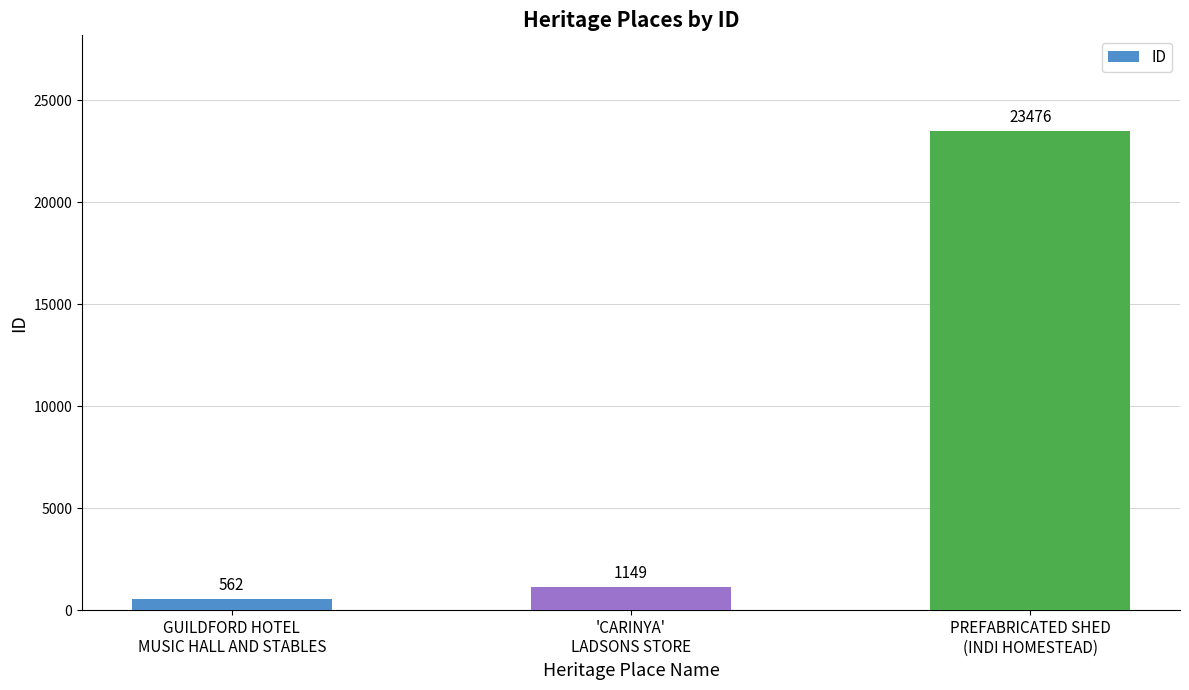

How many categories are shown in the chart?

3